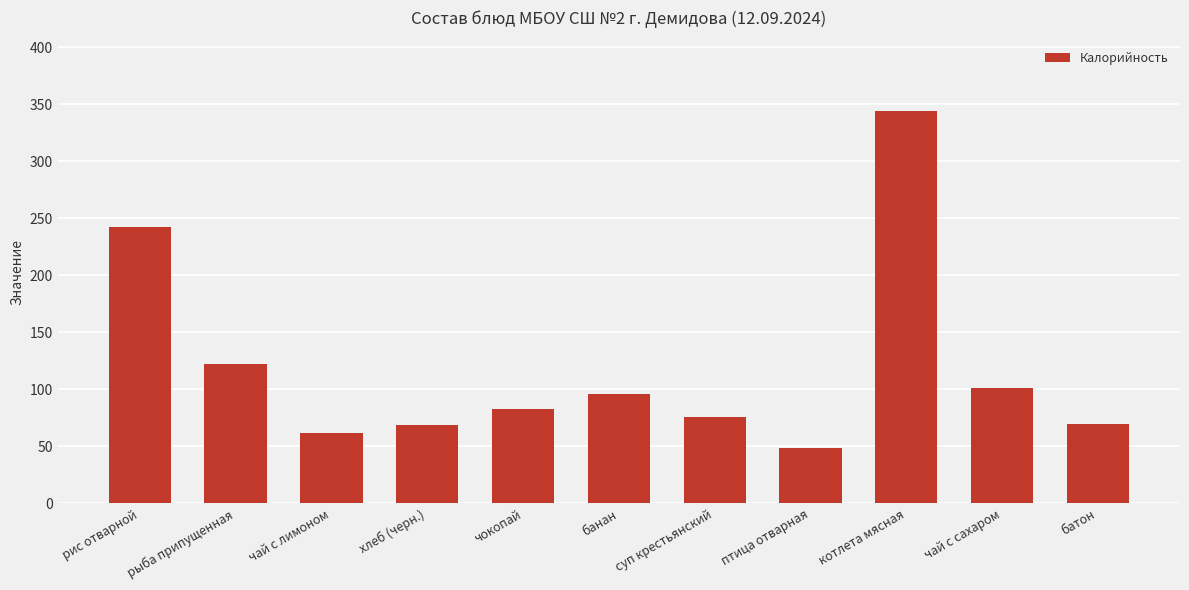

What position from the right is хлеб (черн.)?

8